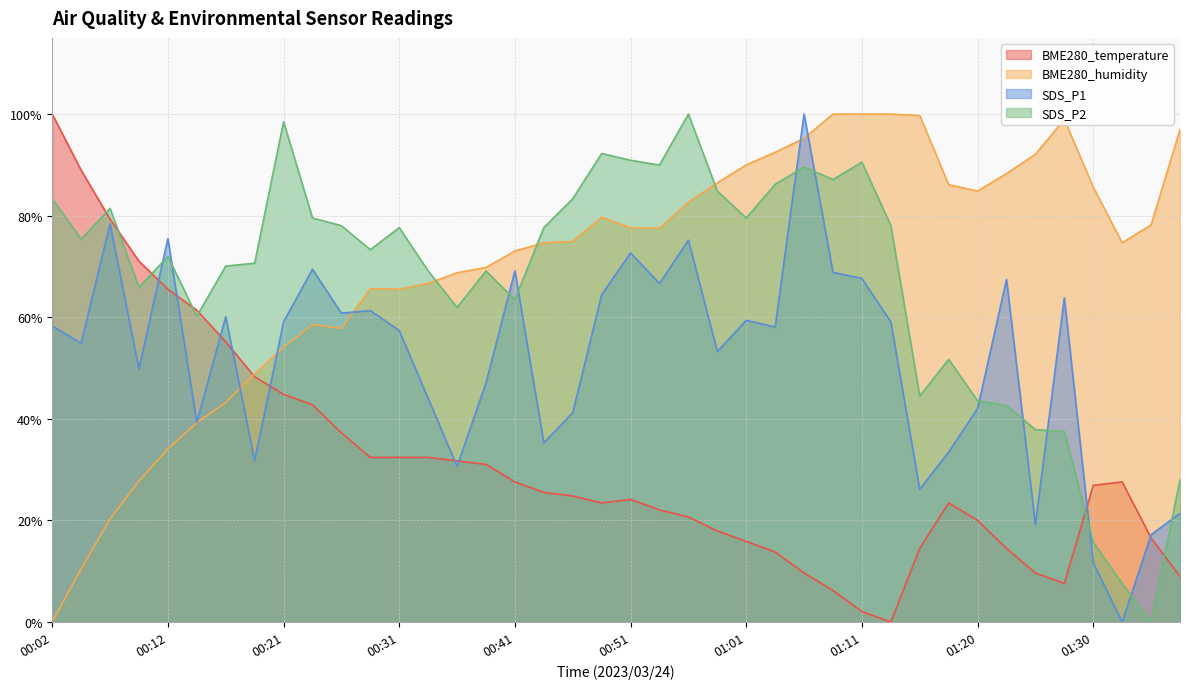

Rank the categories by SDS_P1 value from lowest to highest.

01:33, 01:30, 01:35, 01:25, 01:37, 01:15, 00:36, 00:19, 01:18, 00:43, 00:14, 00:46, 01:20, 00:34, 00:39, 00:09, 00:58, 00:04, 00:31, 01:03, 00:02, 00:21, 01:13, 01:01, 00:17, 00:26, 00:29, 01:28, 00:49, 00:53, 01:23, 01:11, 01:08, 00:41, 00:24, 00:51, 00:56, 00:12, 00:07, 01:06